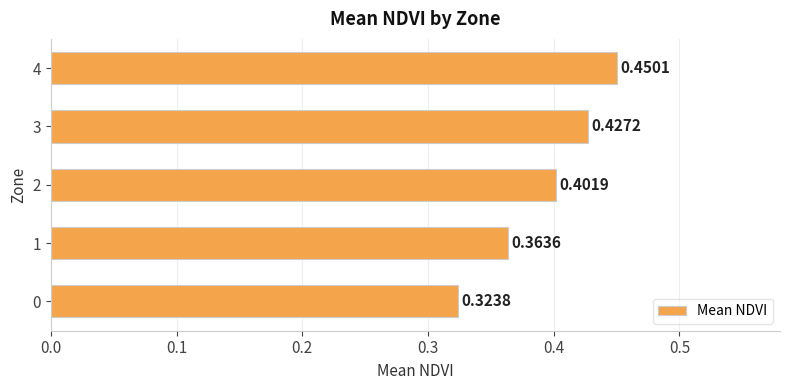

Rank the categories by value from highest to lowest.

4, 3, 2, 1, 0